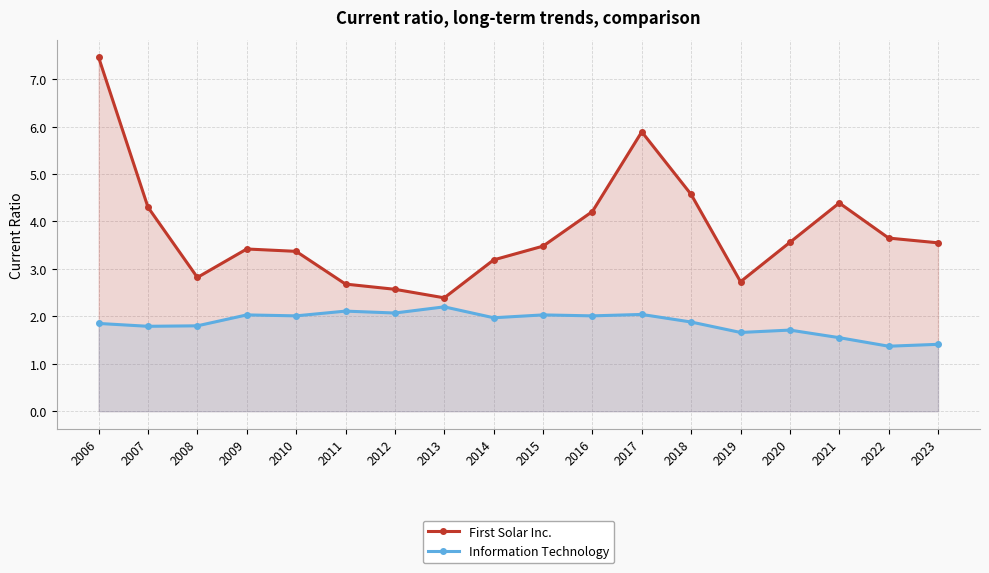

Is it true that First Solar Inc. equals 1.1 at 2022?

False